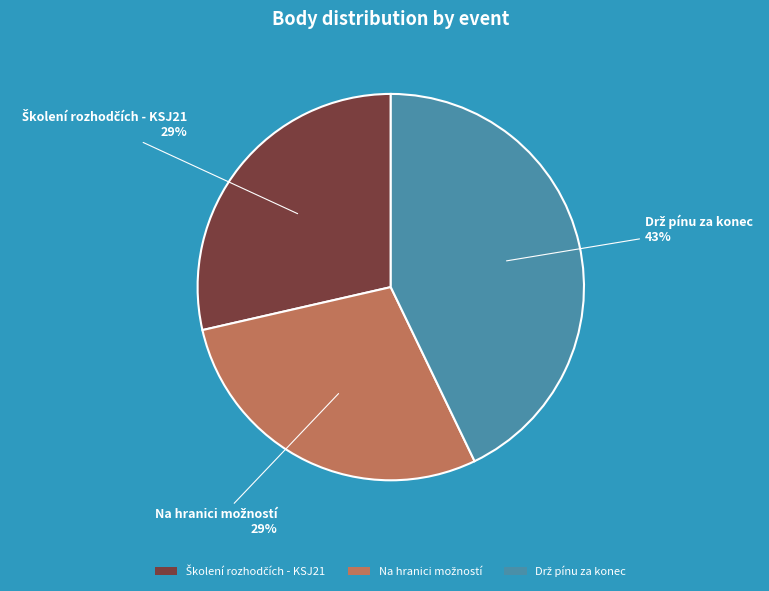

Is there a majority slice in this chart?

No